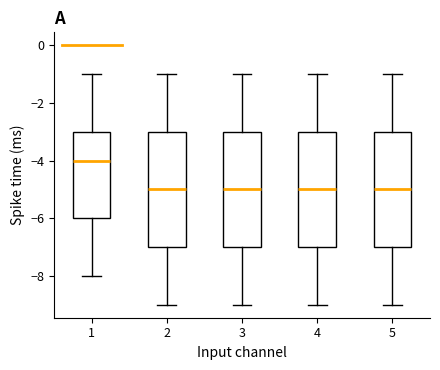

Where does the upper whisker of the box at x = 4 end on the y-axis? The values are not printed on the chart, so give them approximately, as read against the axis.

-1